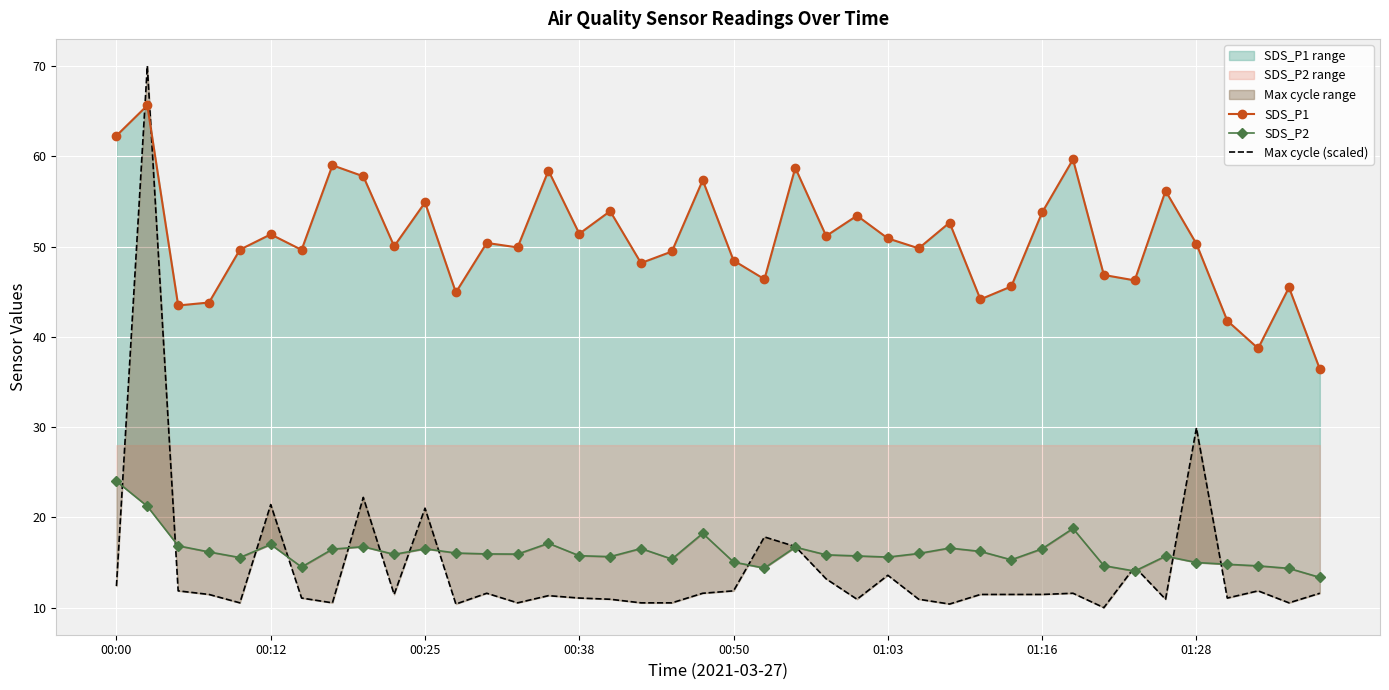

Reading right to left, transcribe all the data shown in this chart.

SDS_P1: 36.4	45.5	38.7	41.8	50.3	56.2	46.2	46.9	59.6	53.8	45.6	44.1	52.6	49.8	50.9	53.4	51.2	58.7	46.4	48.5	57.4	49.5	48.2	53.9	51.4	58.4	49.9	50.4	44.9	54.9	50.0	57.8	59.0	49.6	51.4	49.6	43.8	43.5	65.6	62.3
SDS_P2: 13.3	14.3	14.6	14.8	15.0	15.7	14.1	14.7	18.8	16.5	15.3	16.2	16.6	16.0	15.6	15.7	15.8	16.7	14.4	15.1	18.2	15.4	16.6	15.7	15.8	17.1	15.9	15.9	16.1	16.5	15.9	16.8	16.5	14.5	17.0	15.6	16.2	16.9	21.2	24.0
Max cycle (scaled): 11.6	10.5	11.9	11.1	29.9	10.9	14.5	10.0	11.6	11.5	11.5	11.5	10.4	10.9	13.6	10.9	13.2	16.8	17.8	11.9	11.6	10.5	10.5	10.9	11.1	11.3	10.5	11.6	10.4	21.0	11.5	22.2	10.5	11.1	21.4	10.5	11.5	11.9	70.0	12.4